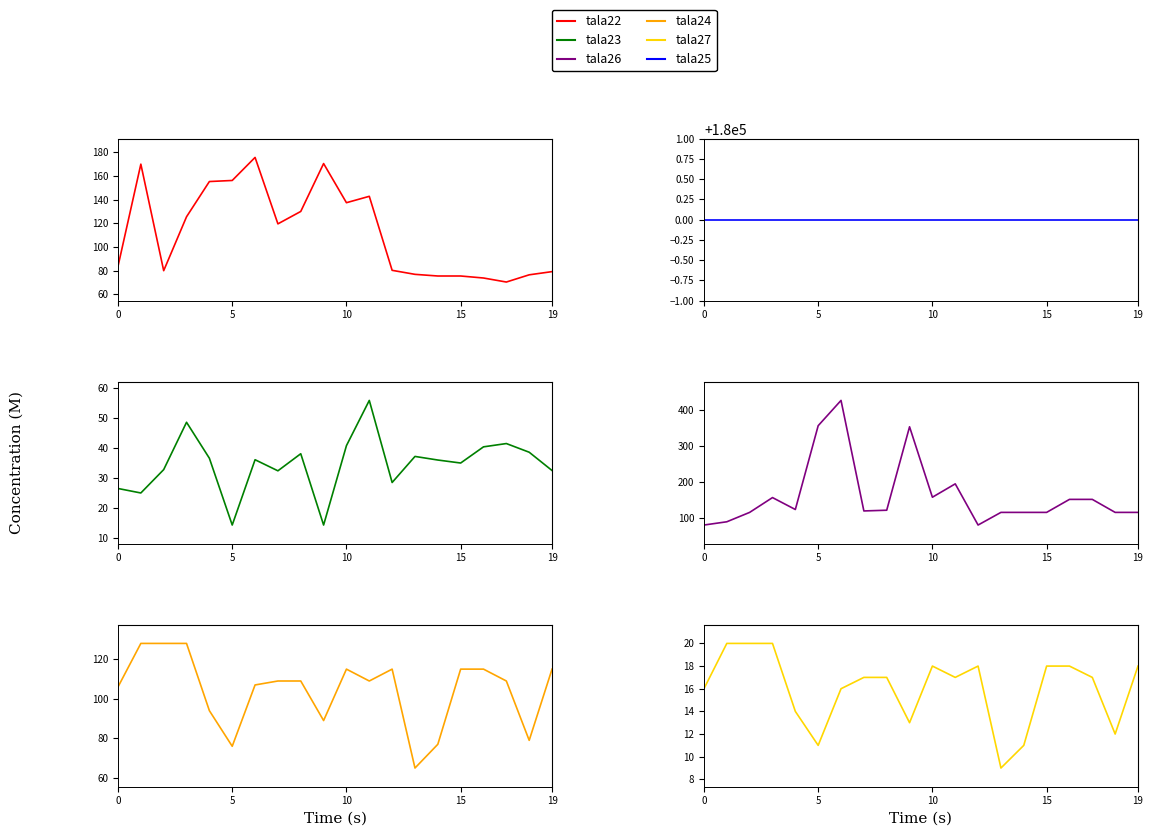

At which category is the sum across all series the highest?

6